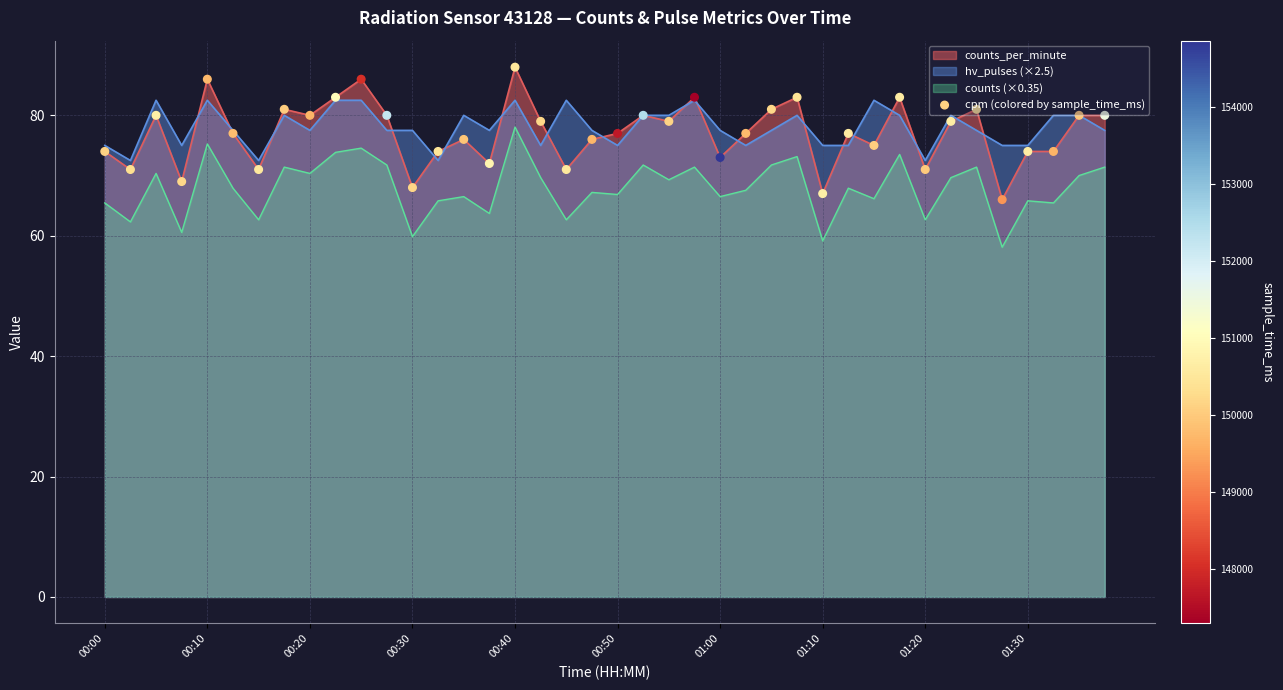

What is the change in value from 19 to 34?

+5